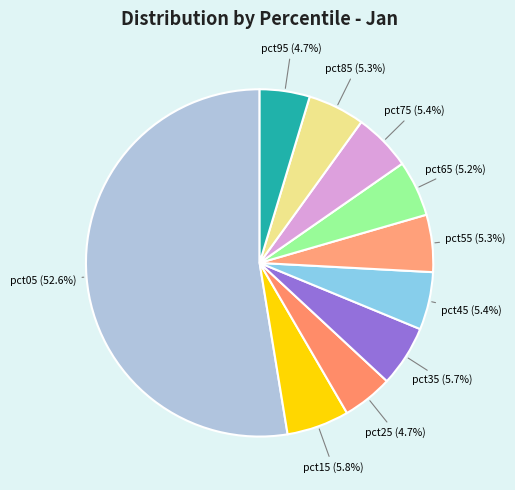

What percentage do pct35 and pct25 together represent?

10.4%